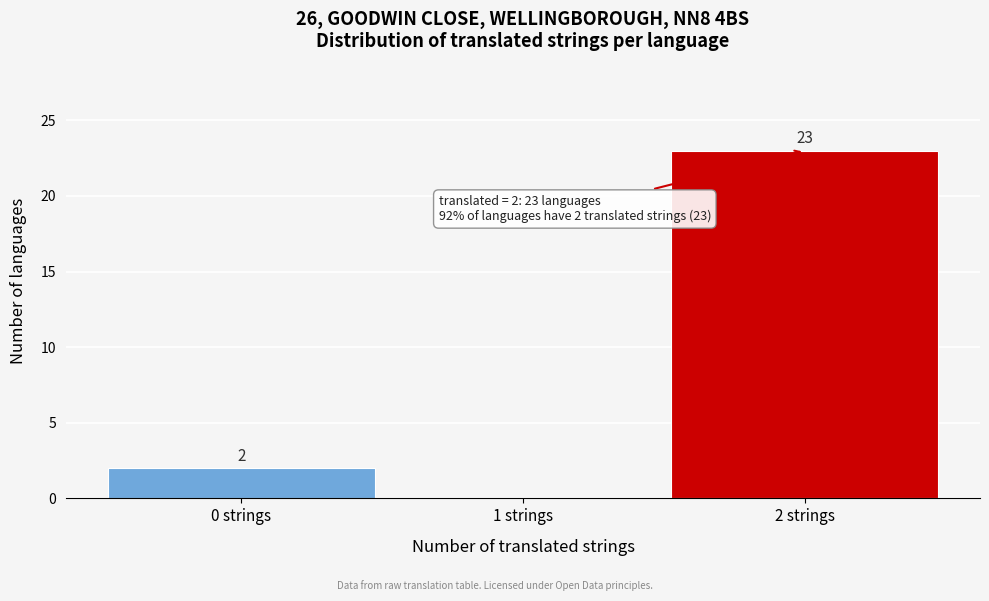

Over which range of the x-axis is the bar tallest?

1.5 to 2.5